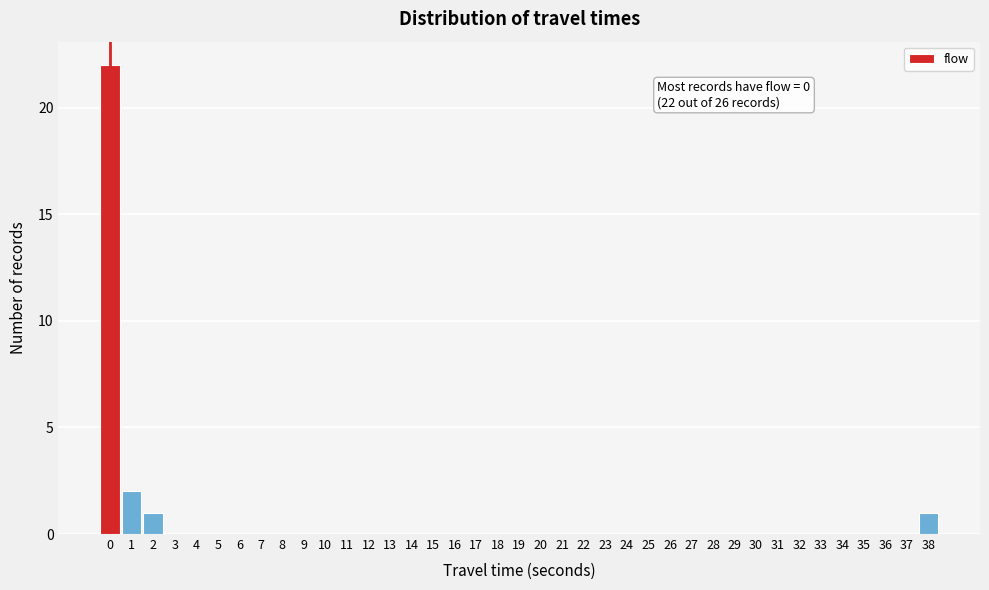

Over which range of the x-axis is the bar tallest?

-0.5 to 0.5